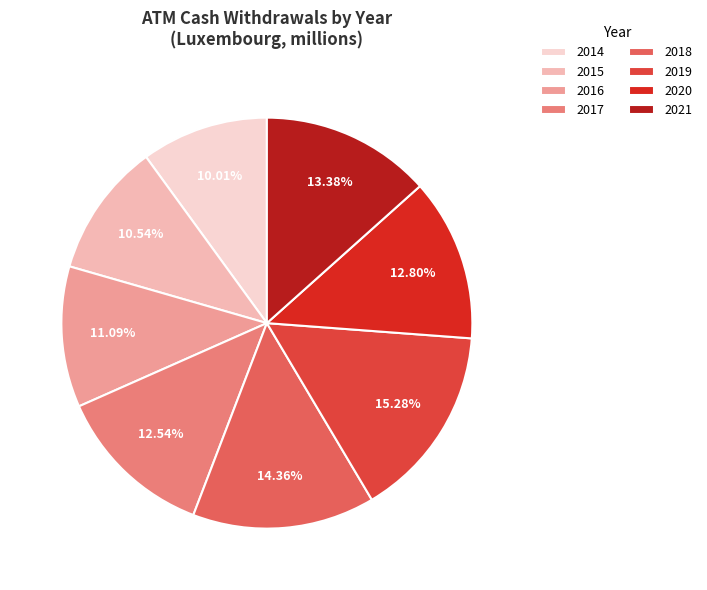

To the nearest percent, what is the average slice percentage?

12%